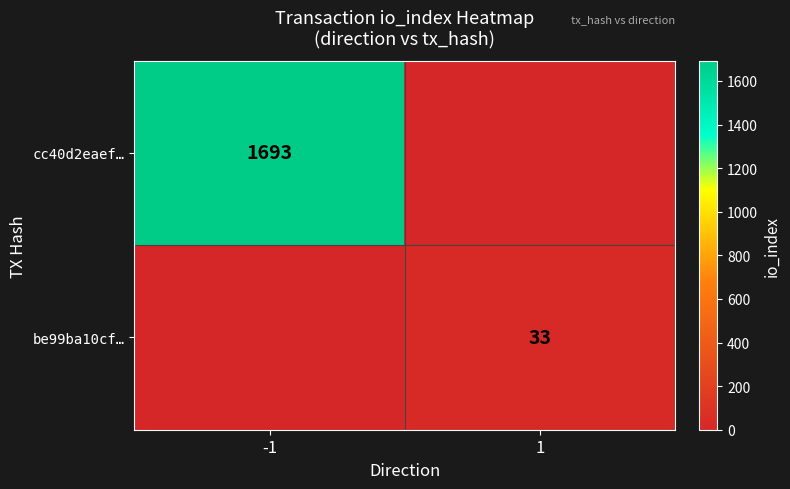

Between -1 and 1, which is larger?

-1